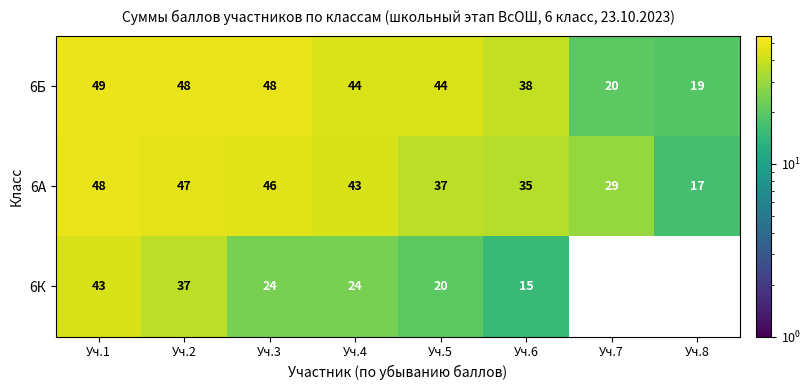

What is the sum of the 6А values at Уч.1 and Уч.8?

65